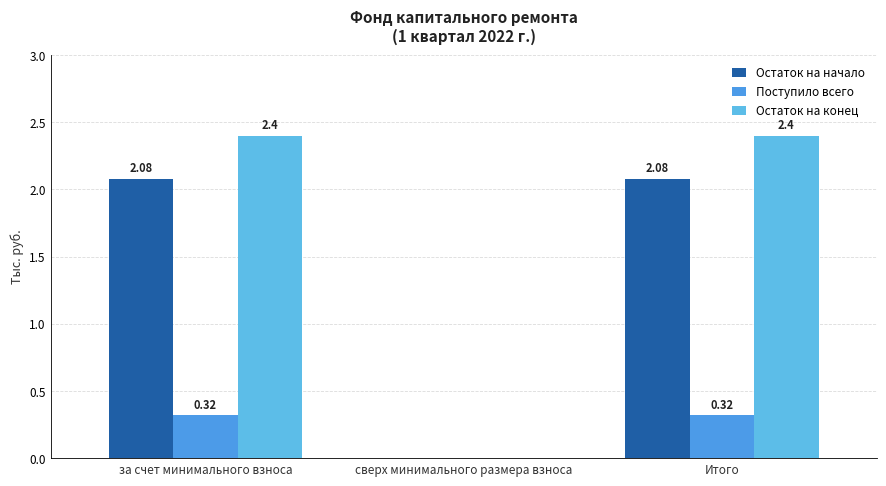

How many categories are shown in the chart?

3